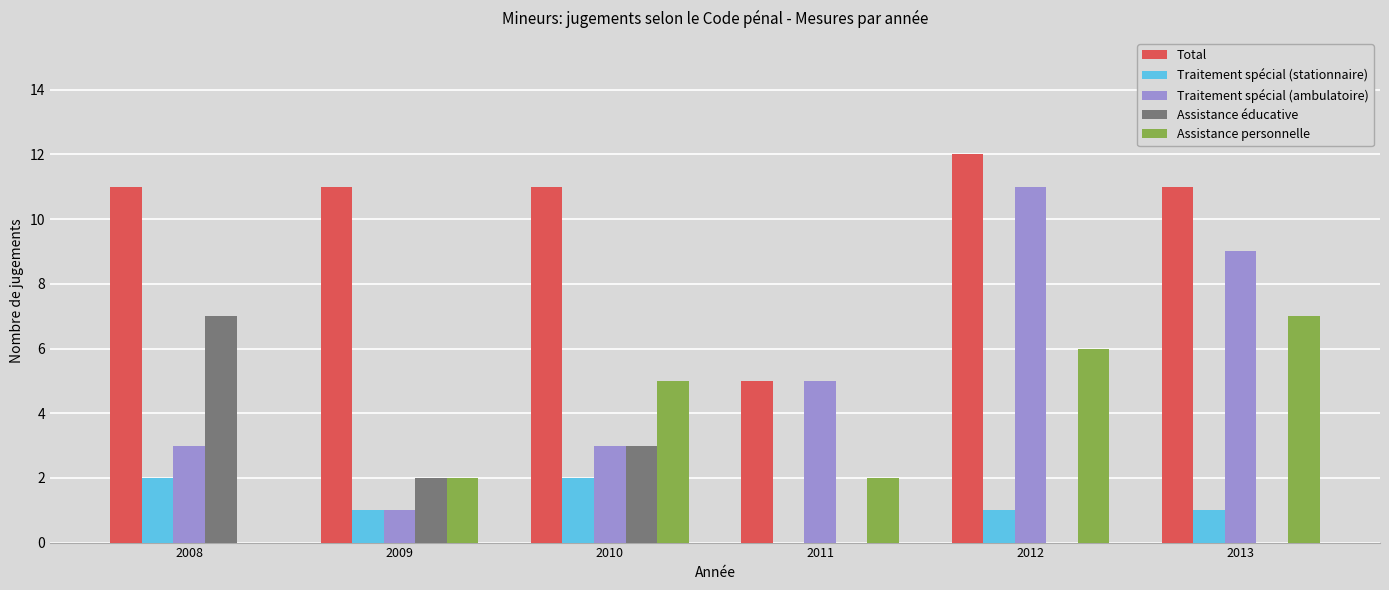

Which series changed the most between 2011 and 2013?

Total